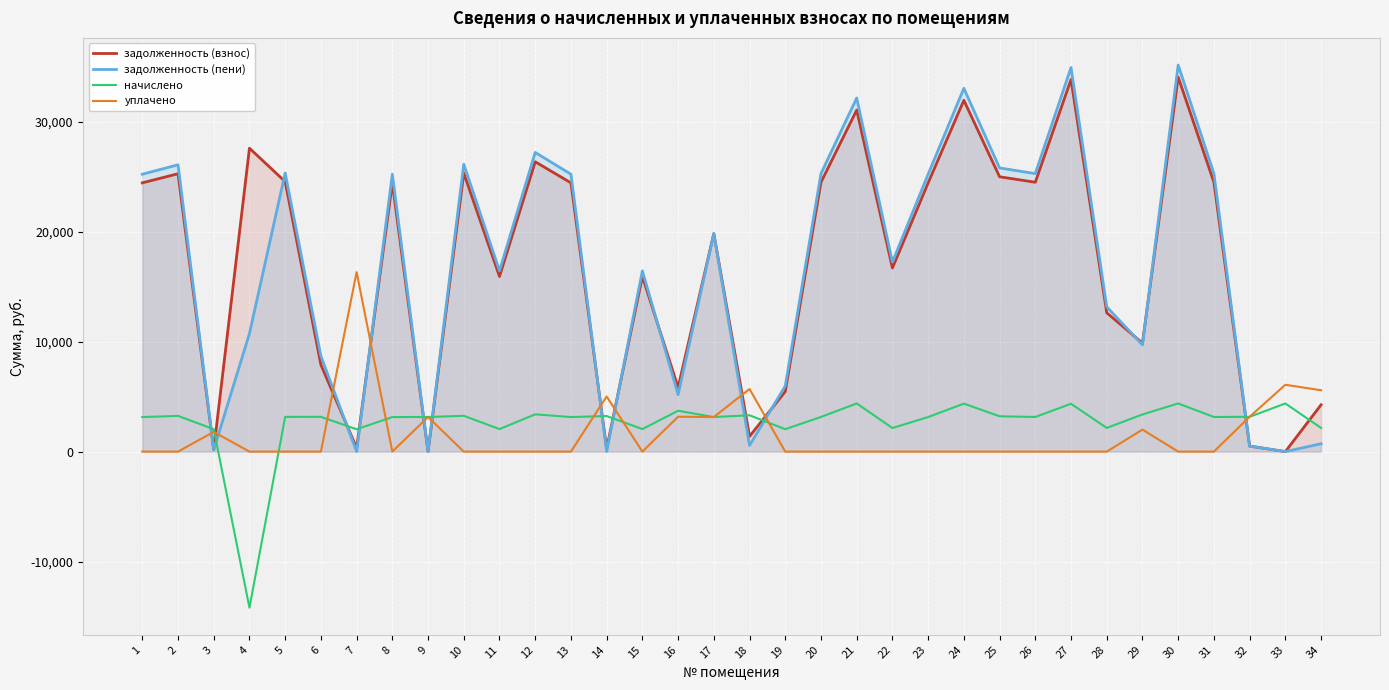

How many interior local peaks does the задолженность (взнос) series have?

11